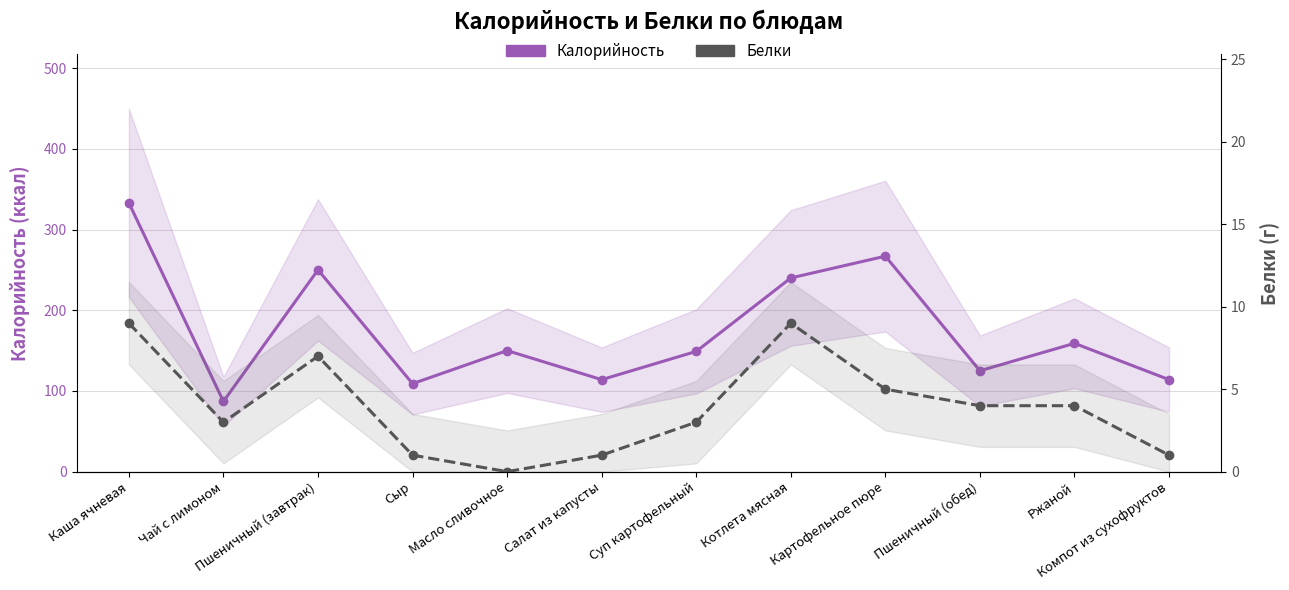

The value of Калорийность at Ржаной is 108. True or false?

False